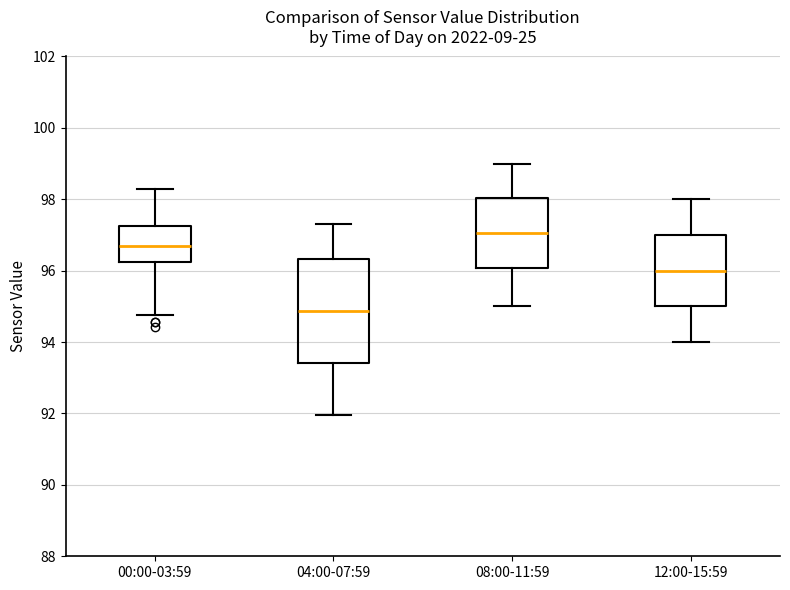

Reading left to right, transcribe this box plot: for each box, give where its median line is, the range the box spans, and where its two whiskers end, as read against the y-axis. The values are not printed on the chart, so give them approximately, as read against the axis.

00:00-03:59: median 96.6, box 96.2 to 97.2, whiskers 94.8 to 98.2
04:00-07:59: median 94.8, box 93.4 to 96.4, whiskers 92.0 to 97.4
08:00-11:59: median 97.0, box 96.0 to 98.0, whiskers 95.0 to 99.0
12:00-15:59: median 96.0, box 95.0 to 97.0, whiskers 94.0 to 98.0